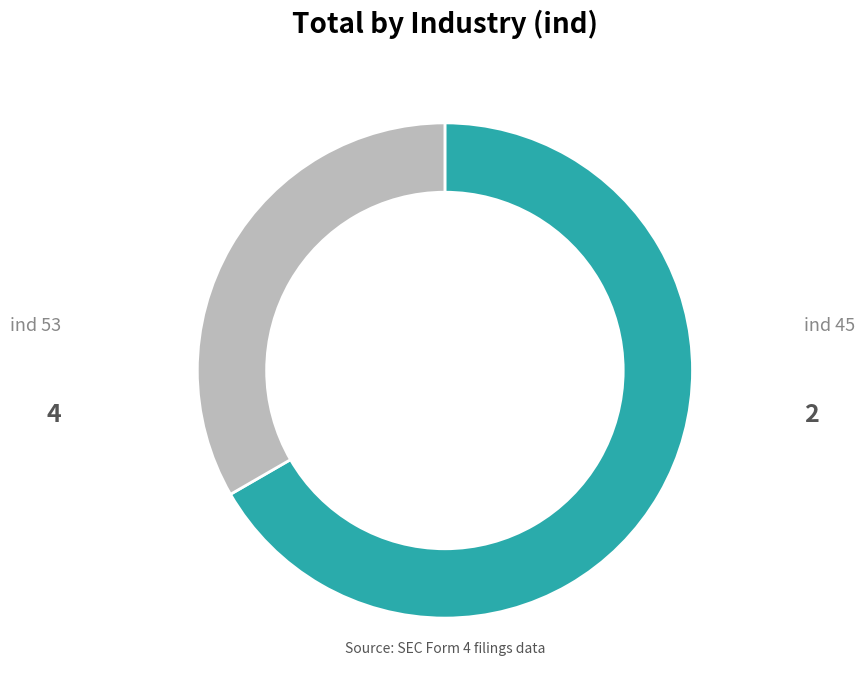

Is there any slice that represents more than half of the pie?

Yes